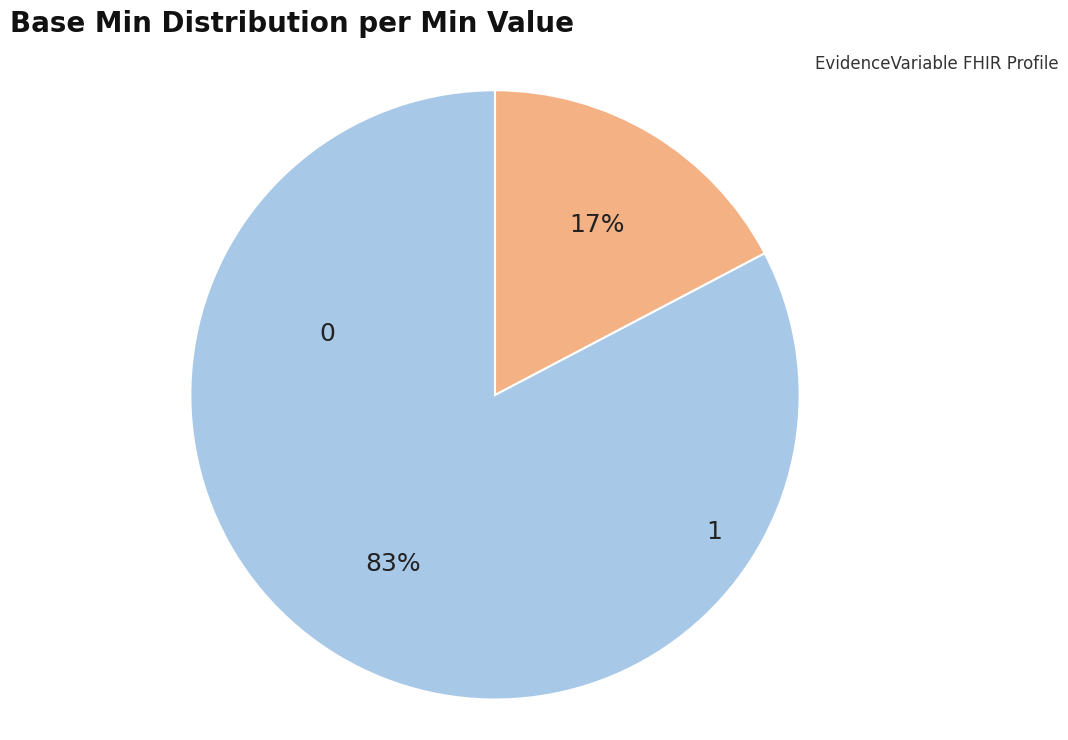

How many segments does this pie chart have?

2